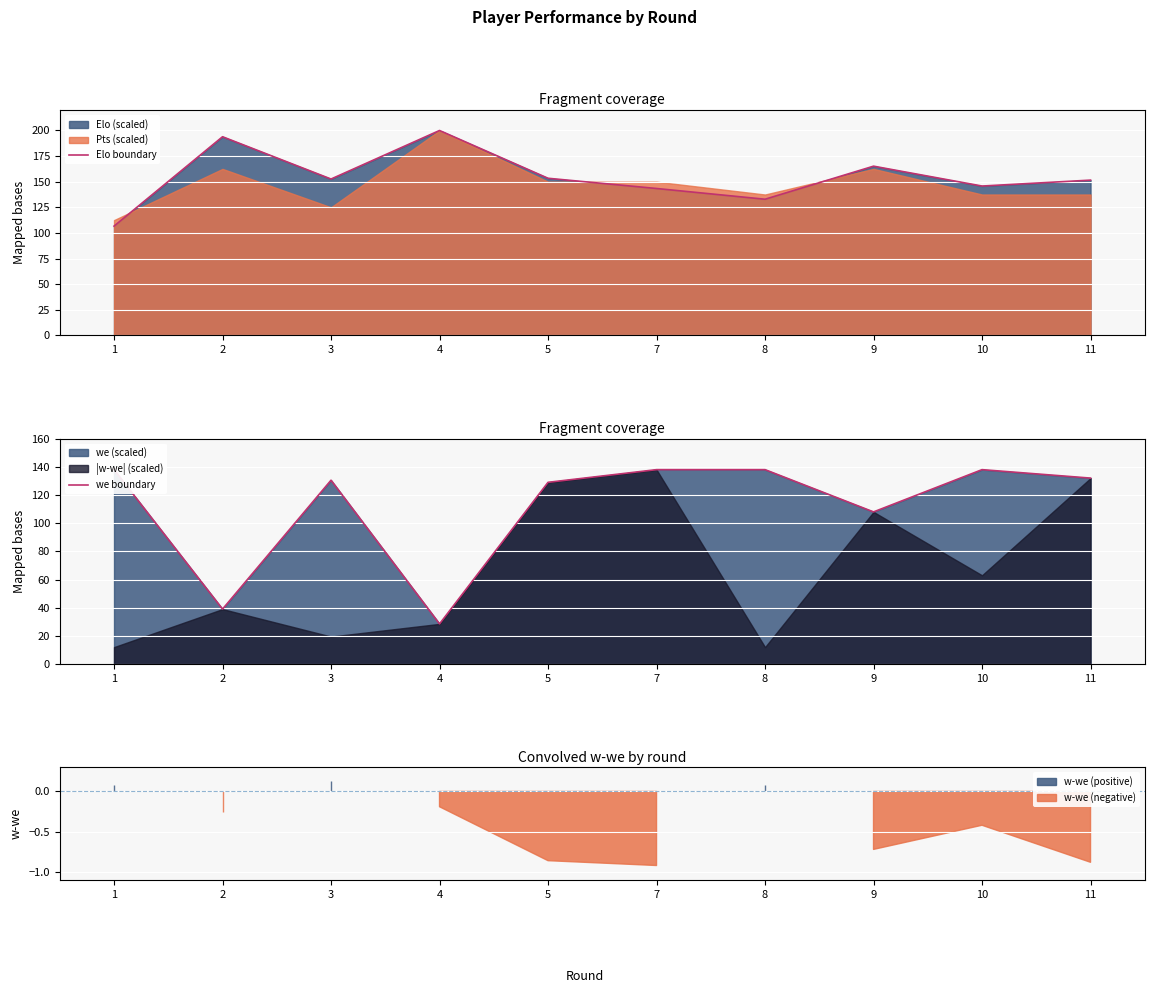

What is the spread (max minus min) of values at 5?

24.4